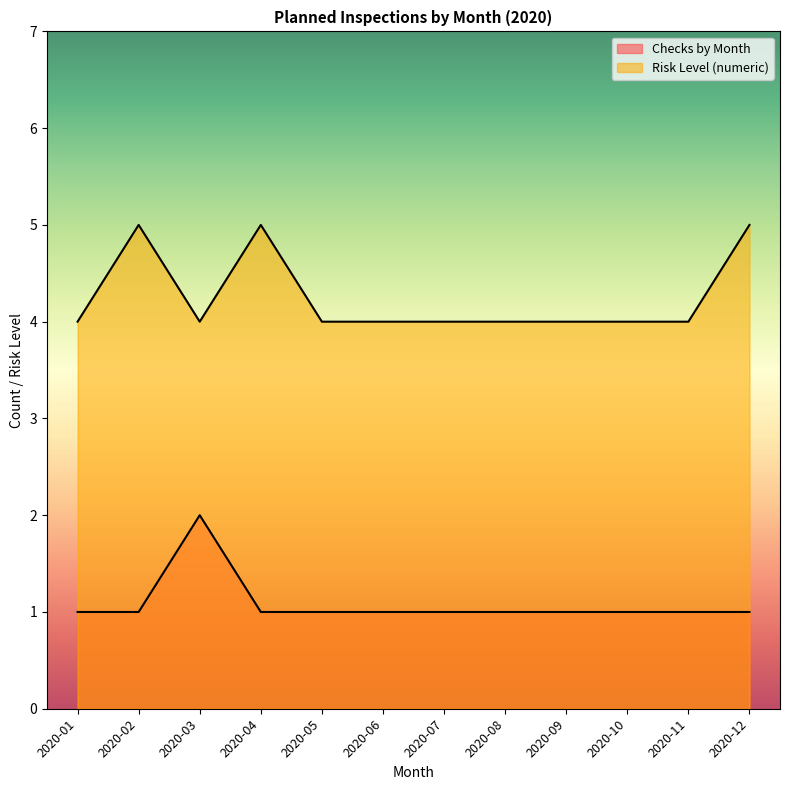

What is the average value of the Checks by Month series?

1